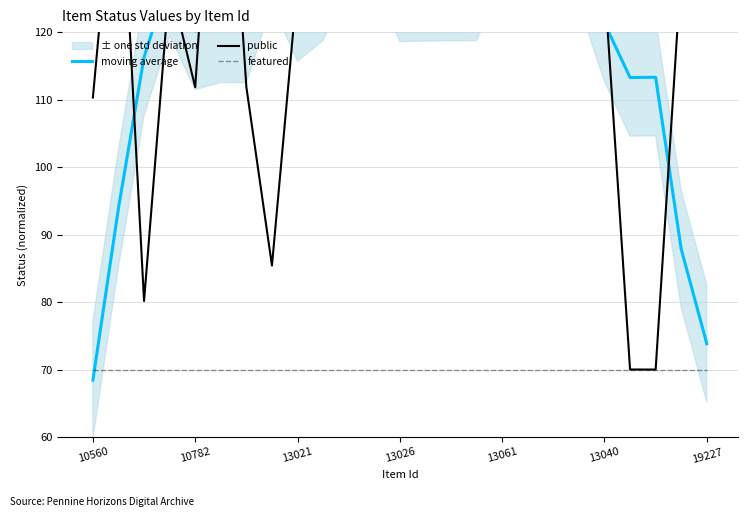

Which series has the largest total across all categories?

public